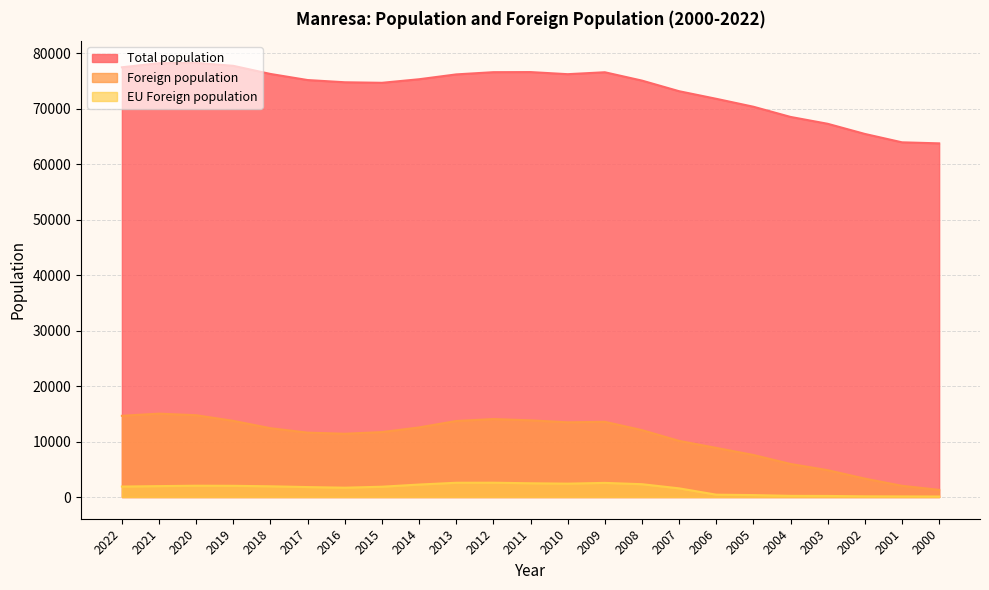

The Foreign population series shows 8381 at 2011. True or false?

False